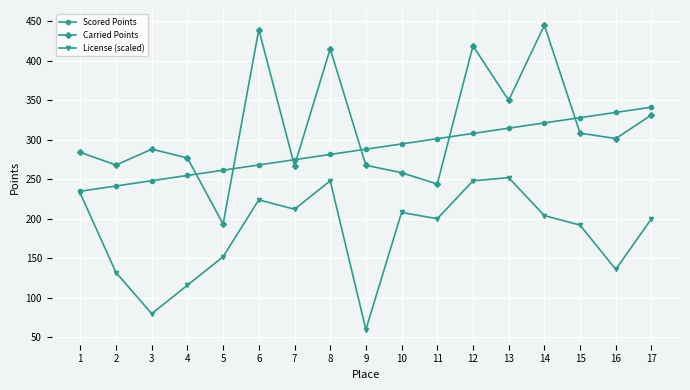

What is the total value across all series at 2?

641.4